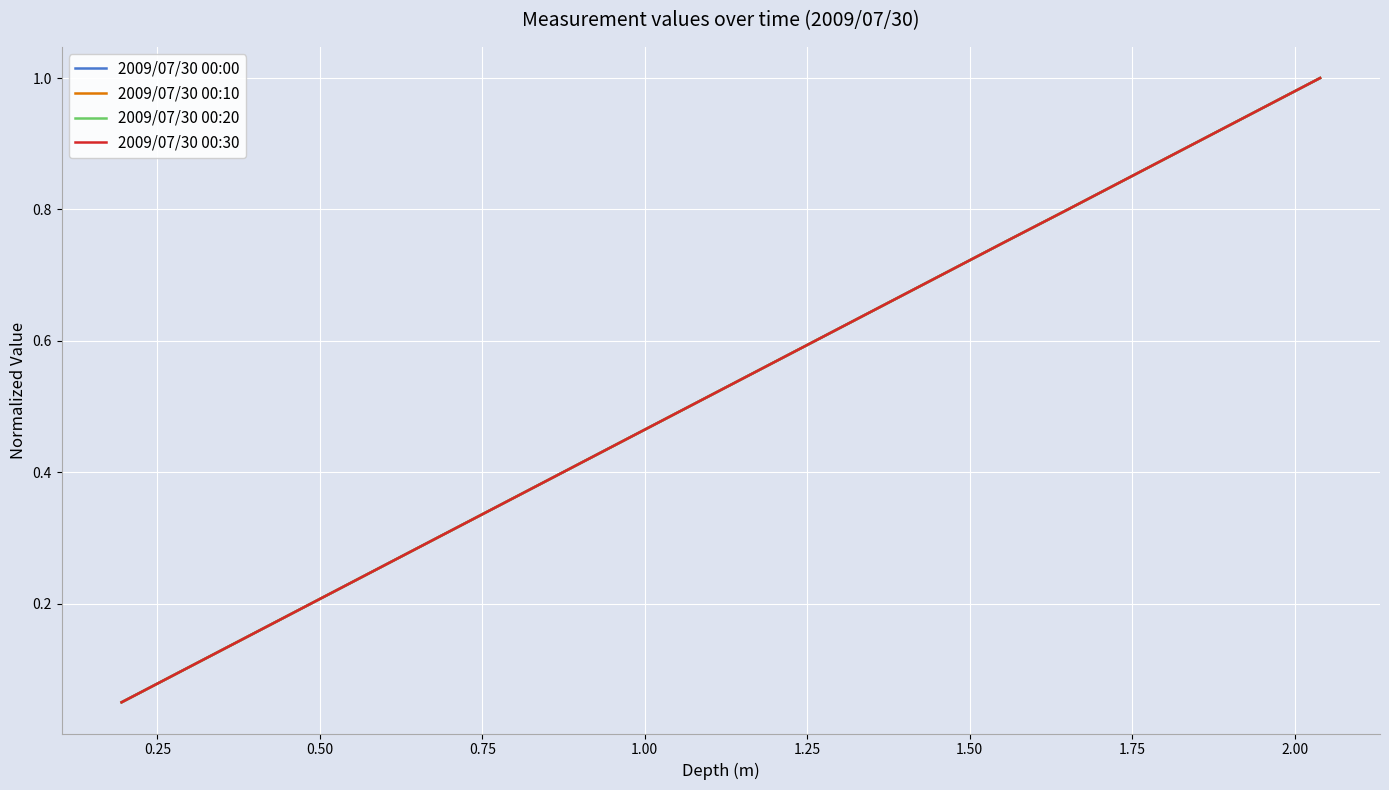

True or false: 2009/07/30 00:30 and 2009/07/30 00:00 cross at least once.

False